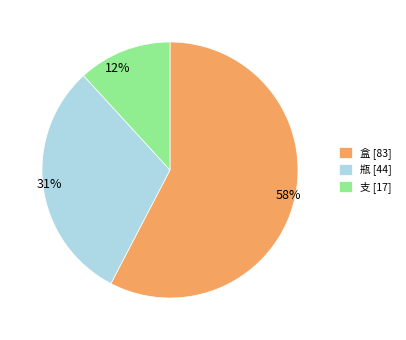

To the nearest percent, what percentage of the pie is 支?

12%